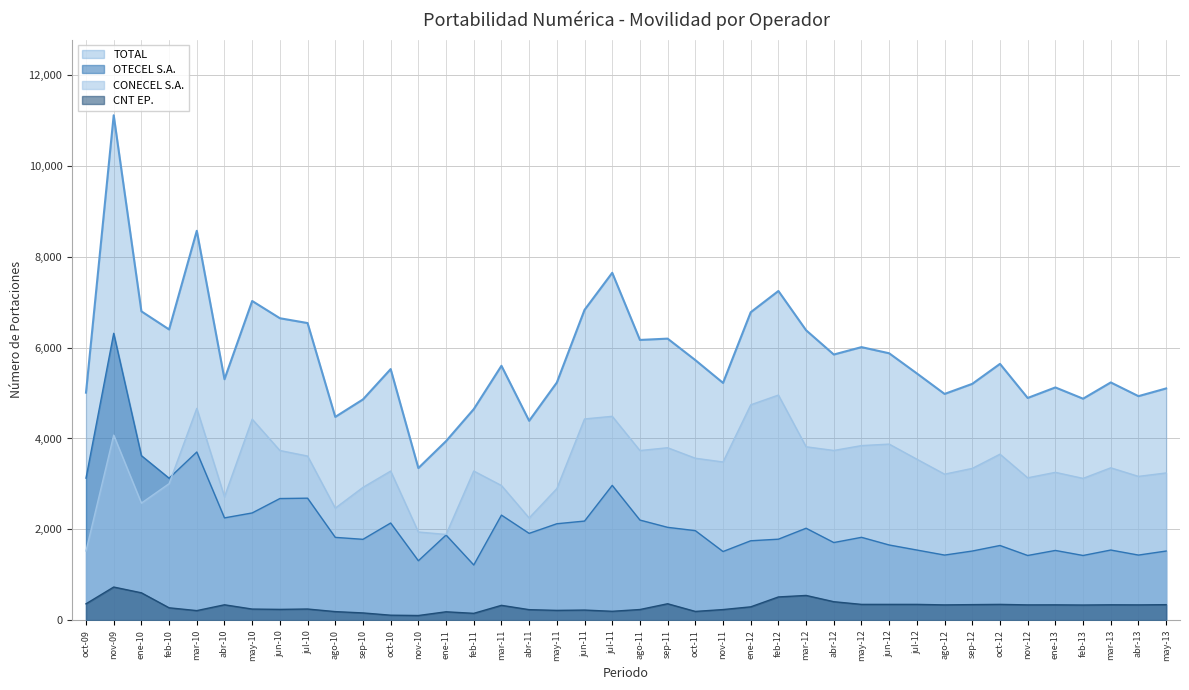

At which category does TOTAL reach its first local peak?

nov-09